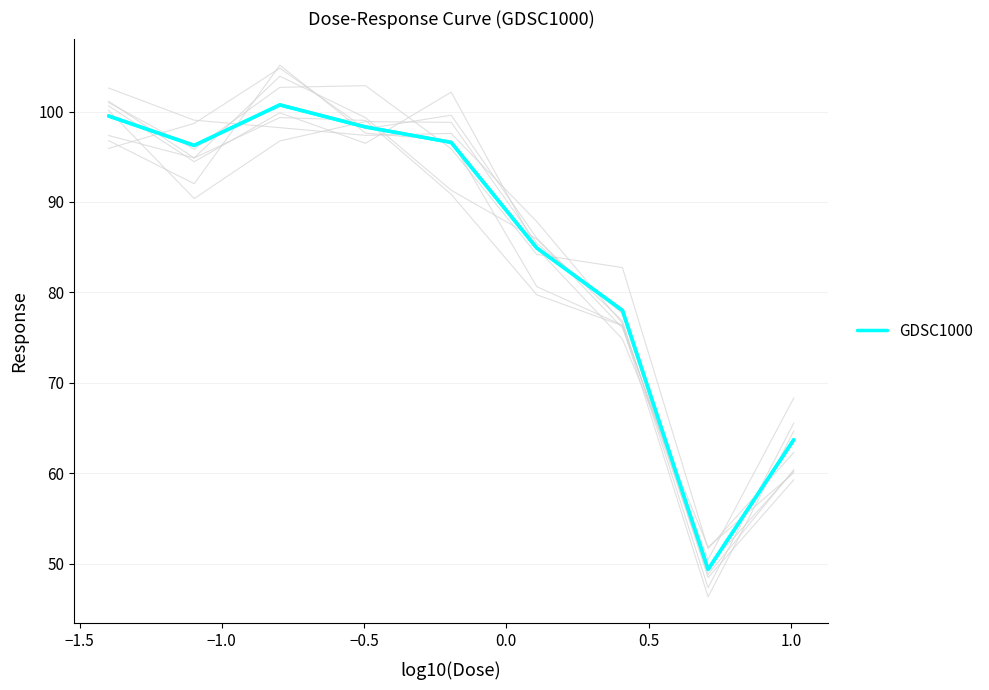

Reading left to right, what are all the values shown in this chart?

99.5	96.3	100.7	98.3	96.6	84.9	78.0	49.3	63.7